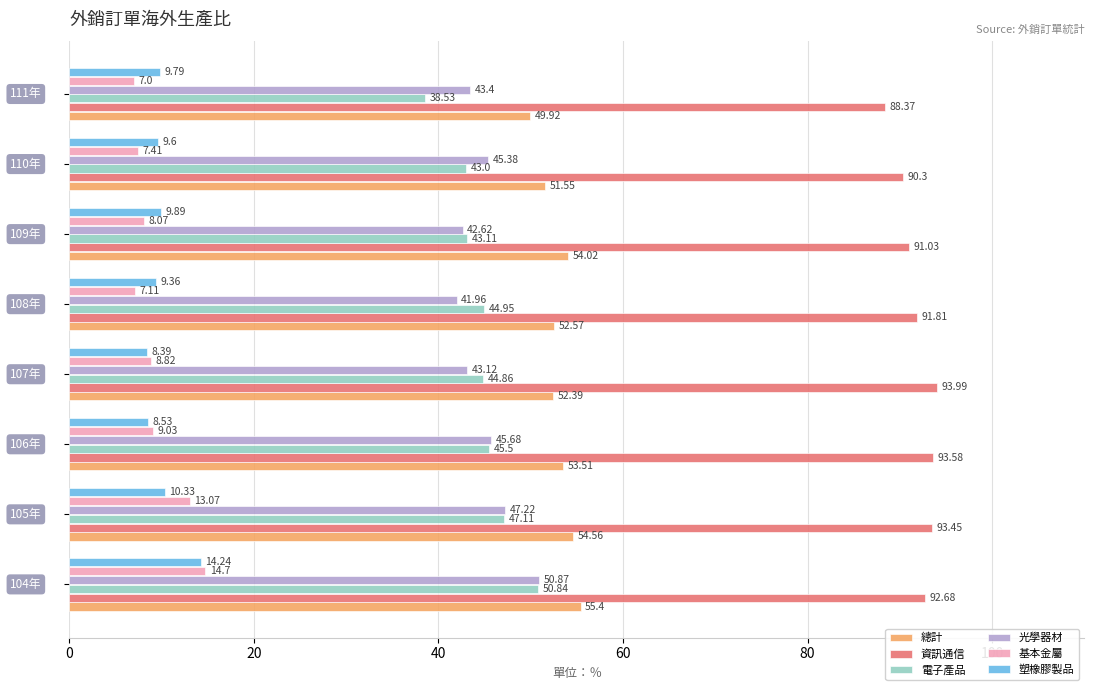

Which series has the widest spread of values?

電子產品